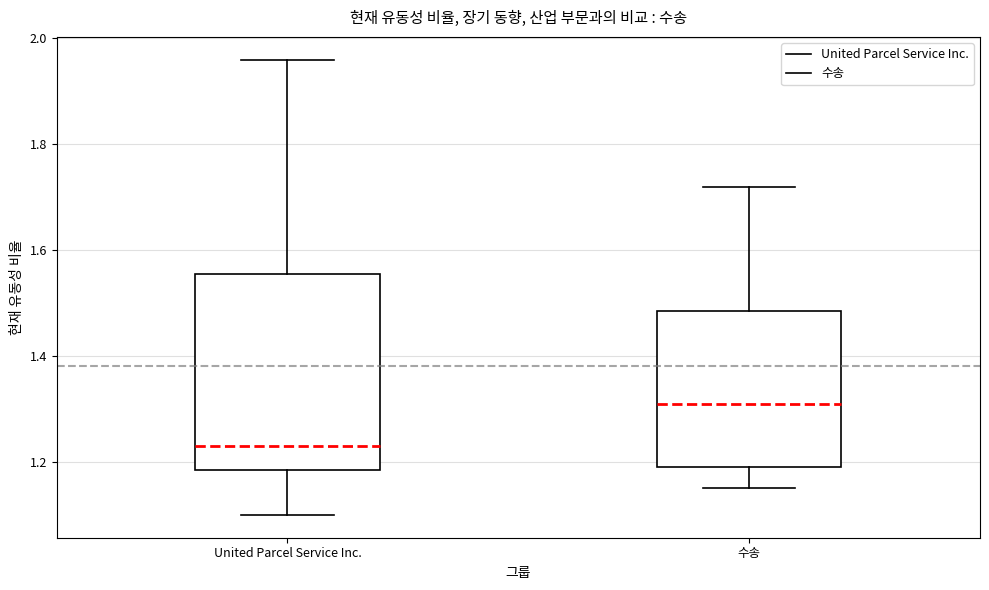

Reading left to right, transcribe this box plot: for each box, give where its median line is, the range the box spans, and where its two whiskers end, as read against the y-axis. The values are not printed on the chart, so give them approximately, as read against the axis.

United Parcel Service Inc.: median 1.24, box 1.18 to 1.56, whiskers 1.10 to 1.96
수송: median 1.32, box 1.20 to 1.48, whiskers 1.16 to 1.72